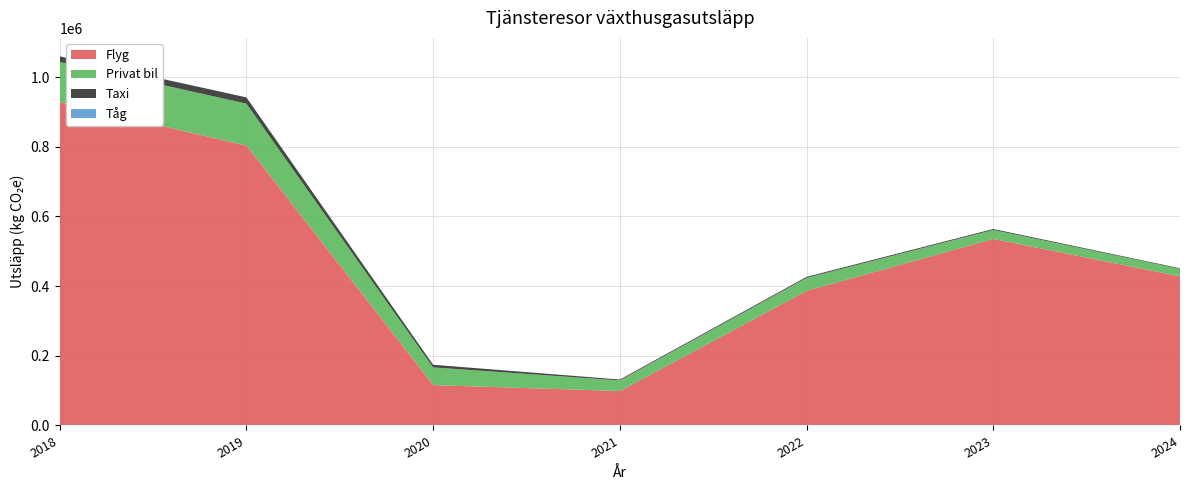

Reading right to left, extract all data points from this chart.

Flyg: 427995.0	535532.0	386682.4	98928.0	115838.4	803119.5	928164.0
Privat bil: 21548.6	25854.0	37072.0	30420.0	50838.9	120779.0	115374.8
Taxi: 1718.8	2655.7	2866.2	2530.6	7594.7	18002.8	16128.6
Tåg: 7.8	11.6	9.4	1.6	2.8	0.0	0.0